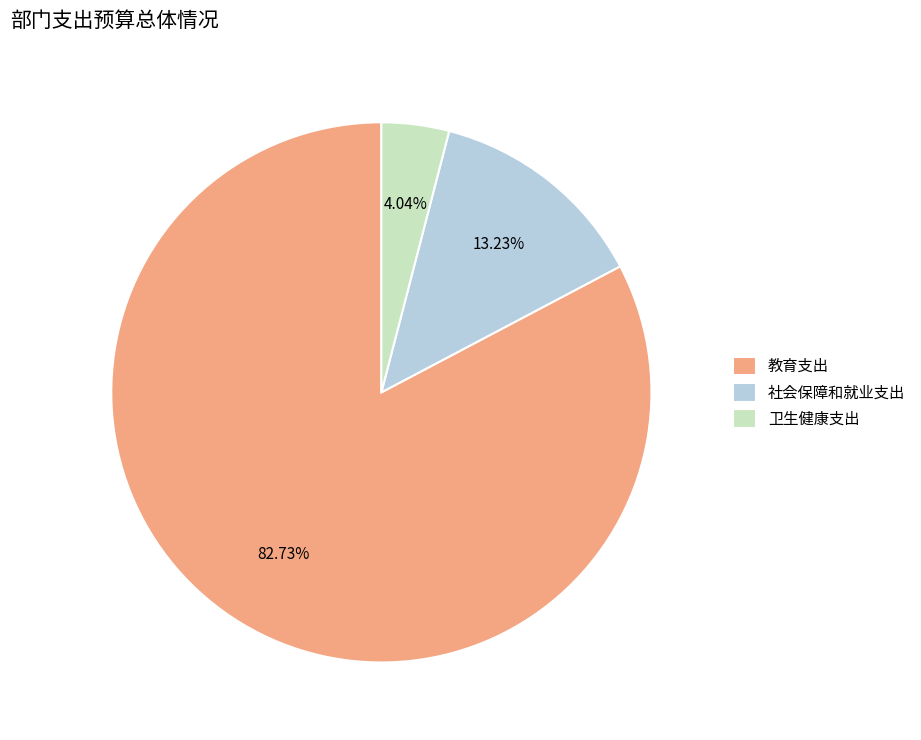

Is 卫生健康支出 the majority of the pie?

No